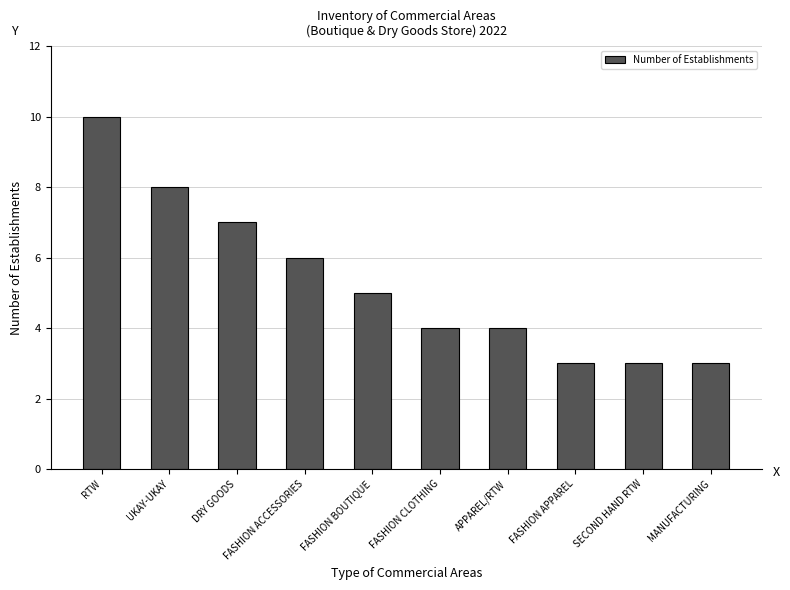

Is it true that the value at FASHION APPAREL is 1?

False